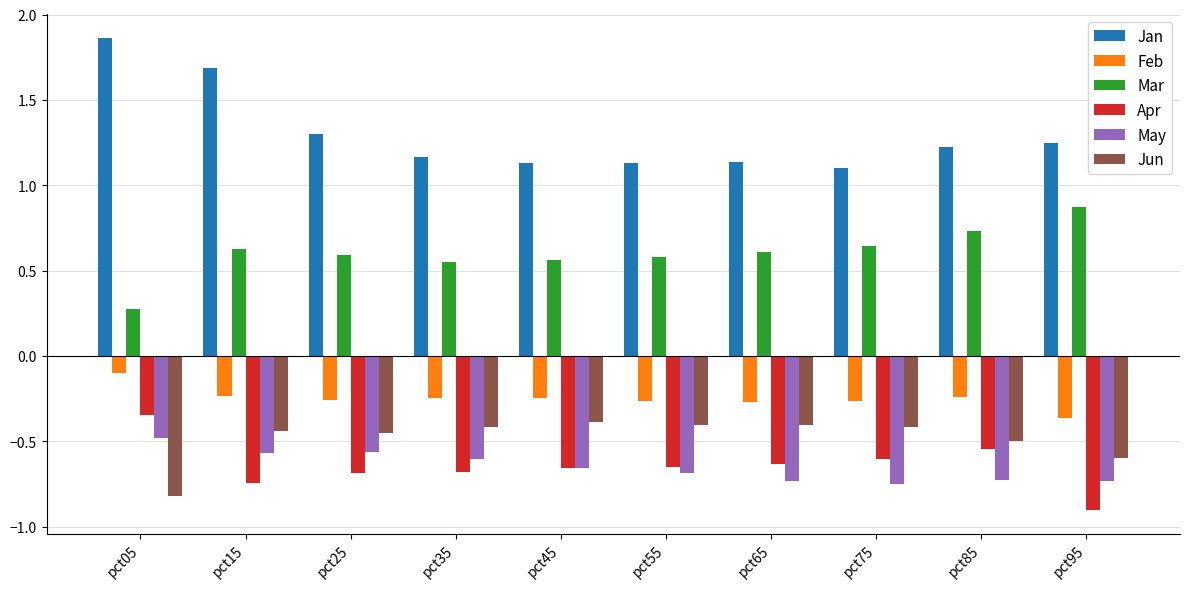

True or false: Jun has a value of -0.4 at pct35.

True